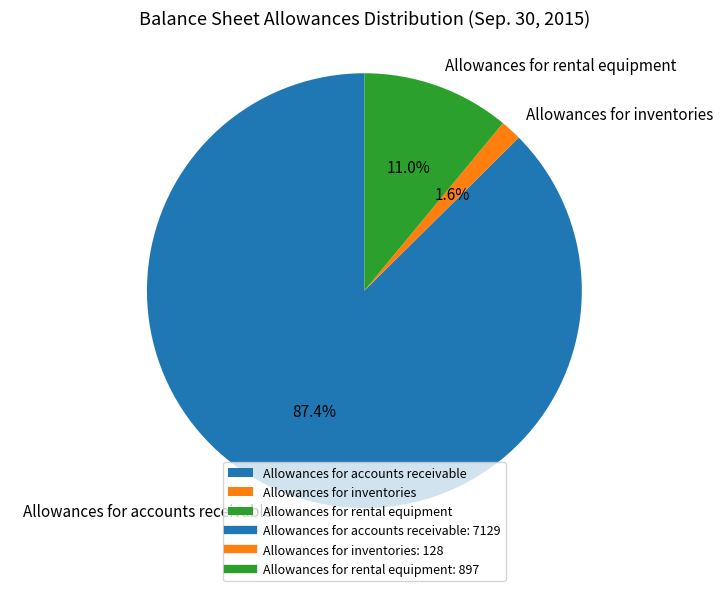

True or false: Allowances for rental equipment accounts for 16% of the total.

False